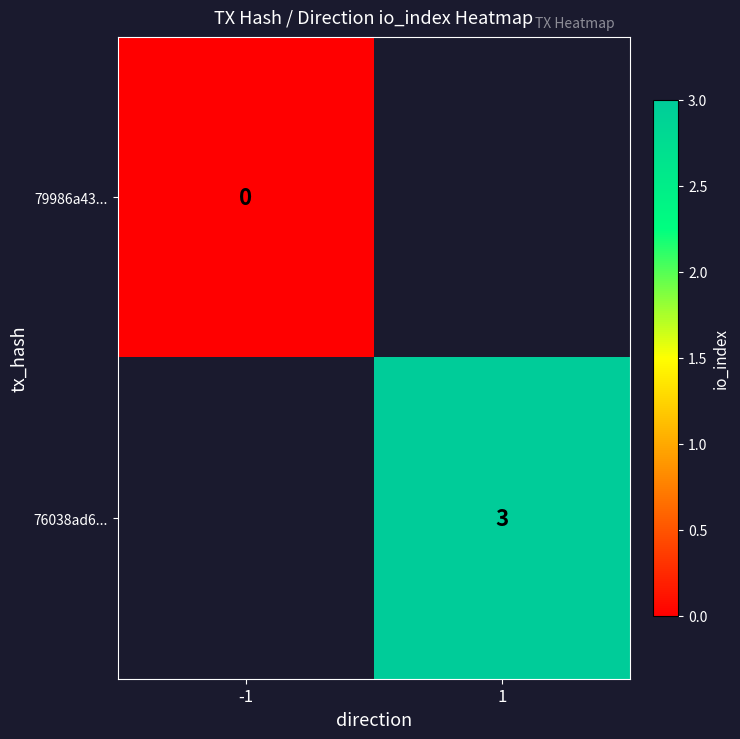

True or false: 76038ad6... has a value of 3 at 1.

True